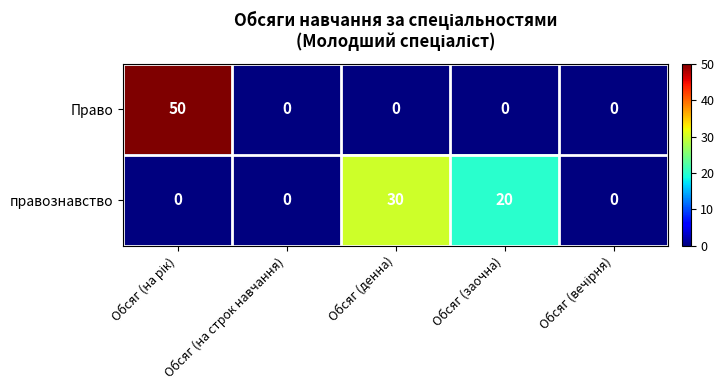

What is the average value of the правознавство series?

10